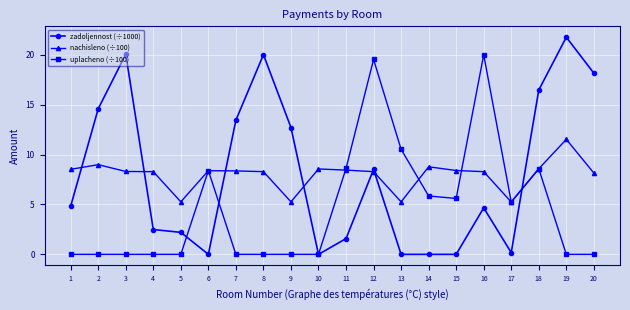

The uplacheno (÷100) series shows 0.0 at 20. True or false?

True